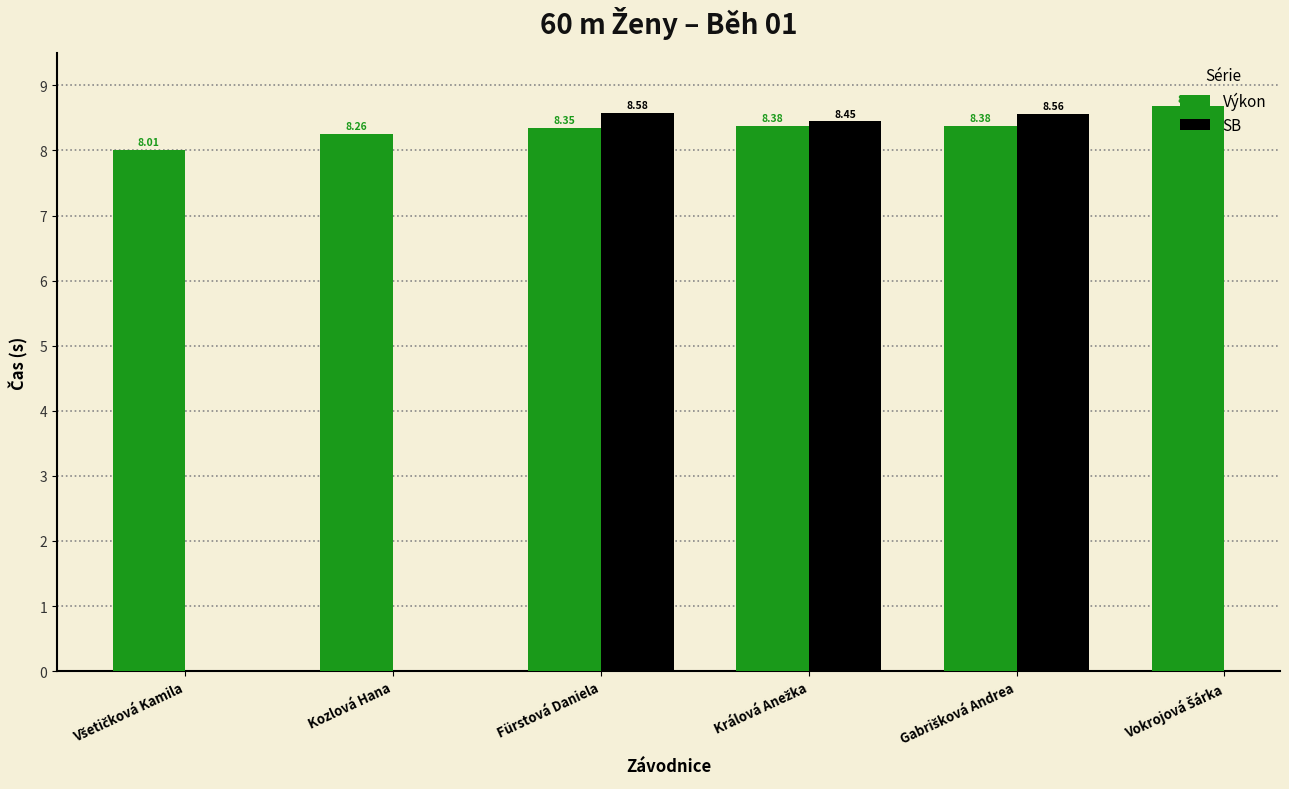

The Výkon series shows 12.4 at Všetičková Kamila. True or false?

False